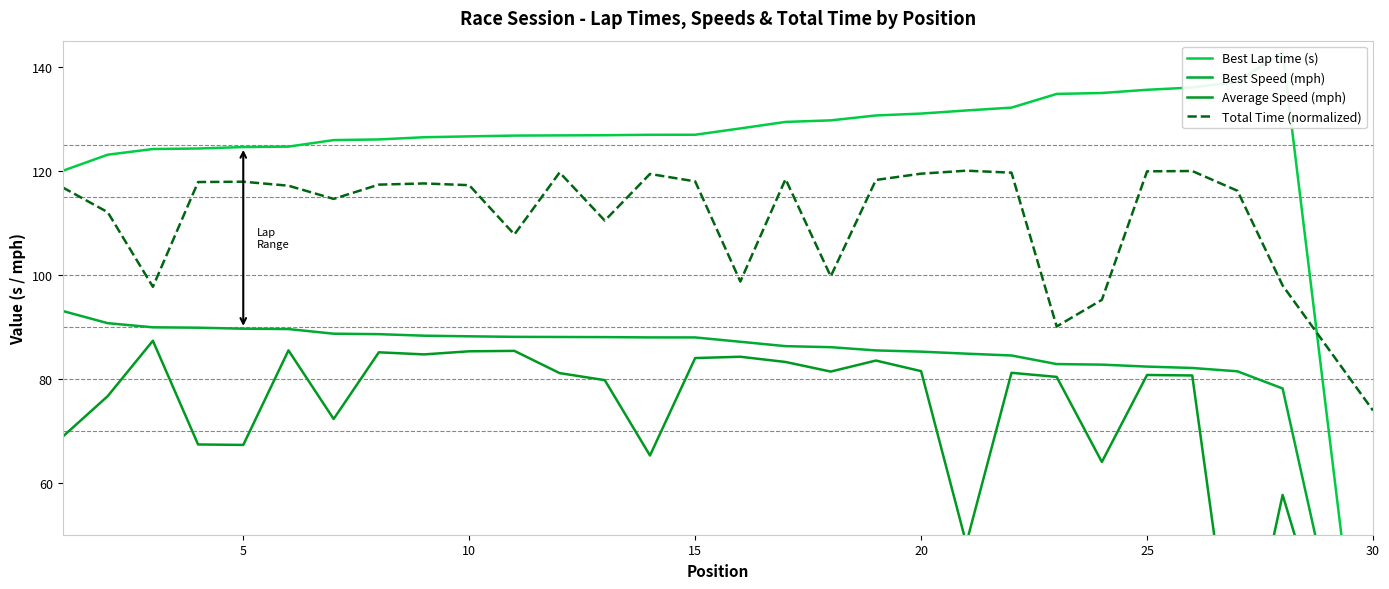

What is the maximum value for Total Time (normalized)?

120.0